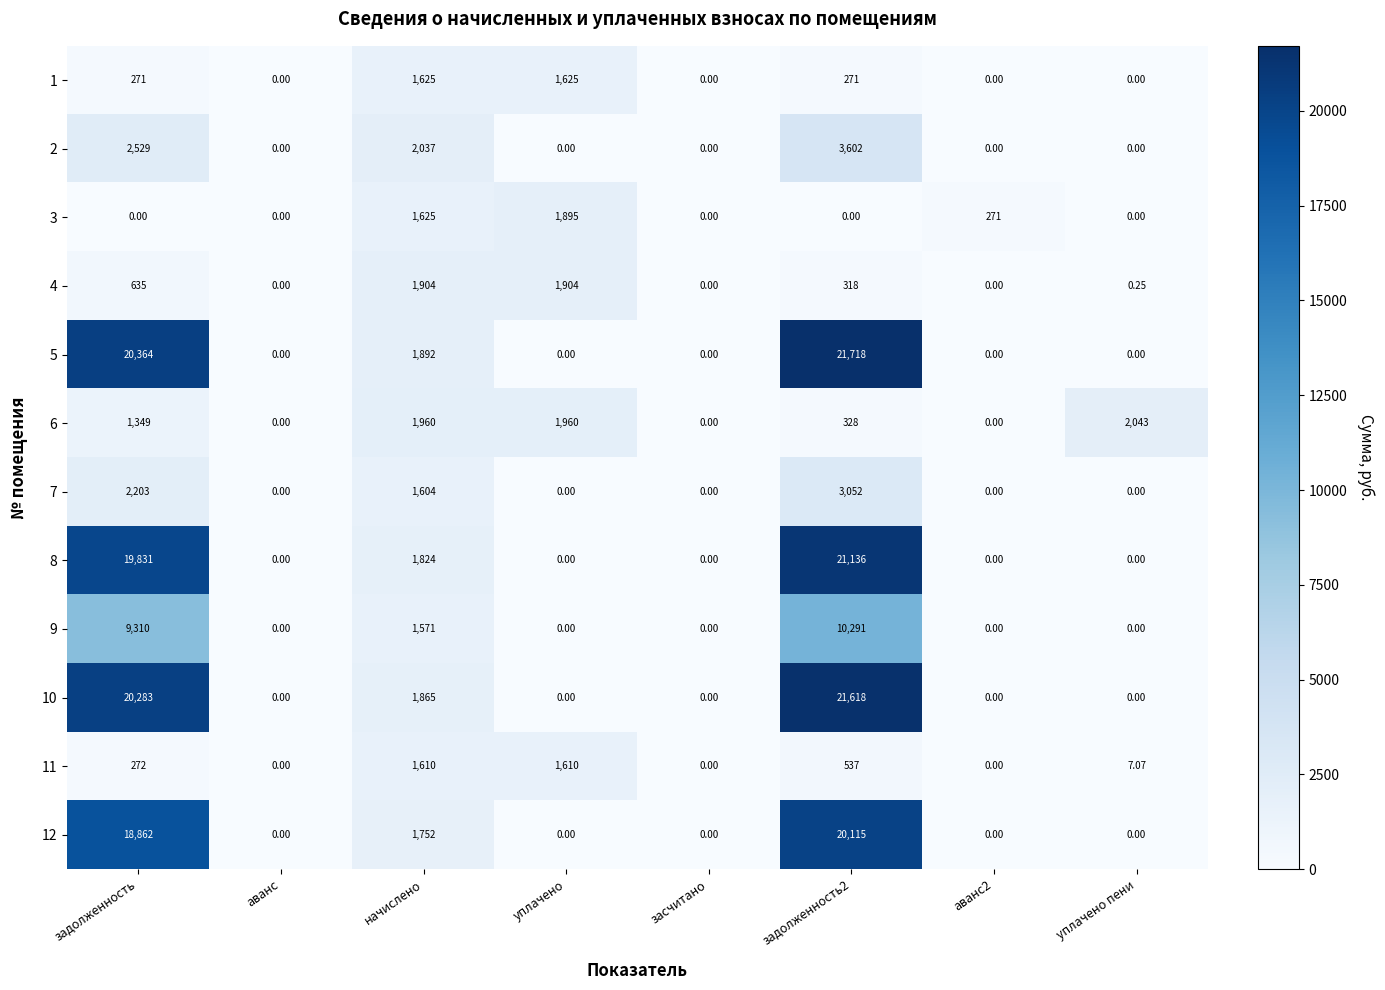

Is the value of 7 at аванс2 greater than the value of 8 at начислено?

No